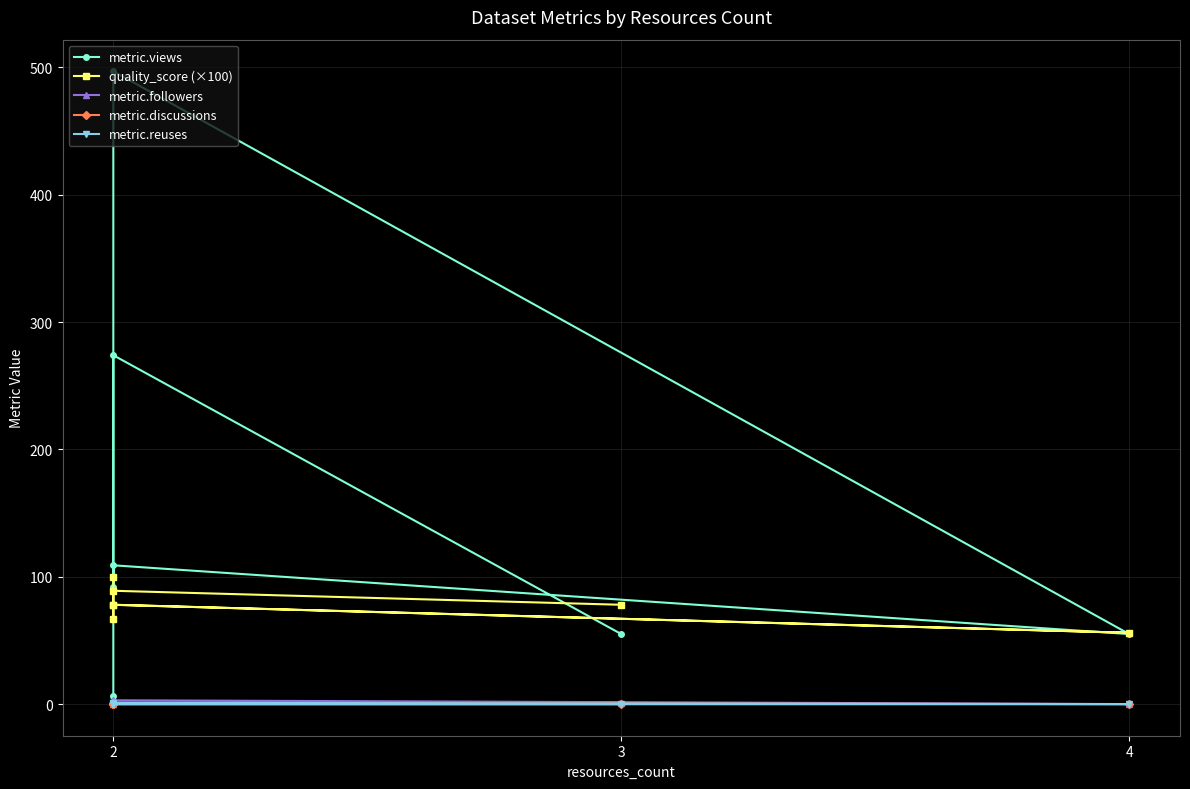

What are all the series names shown in the legend?

metric.views, quality_score (×100), metric.followers, metric.discussions, metric.reuses